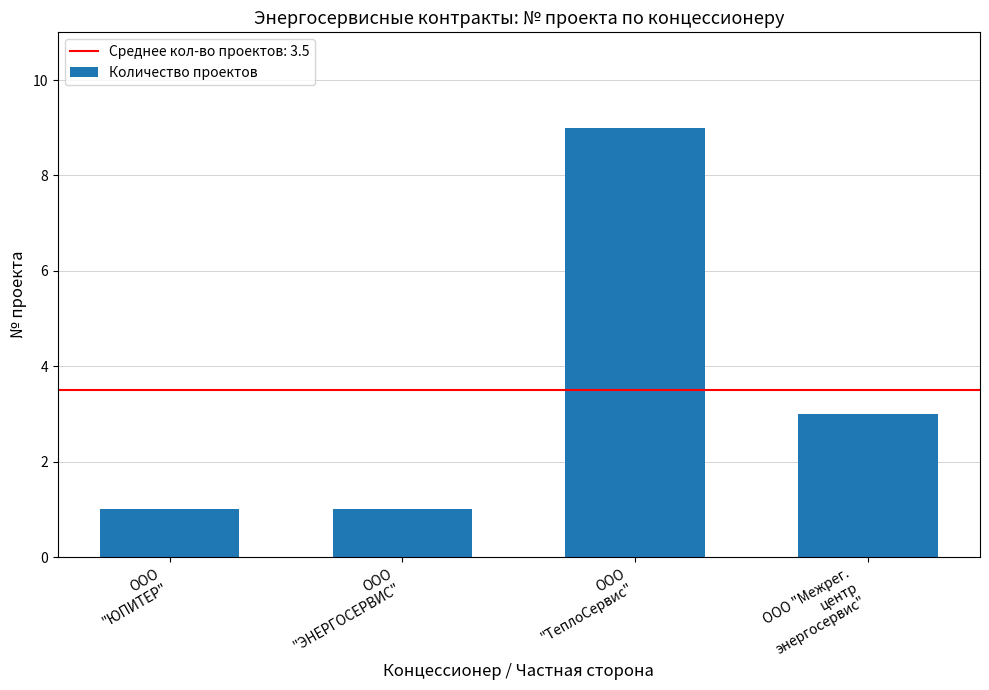

What is the value of the 2nd bar from the left?

1